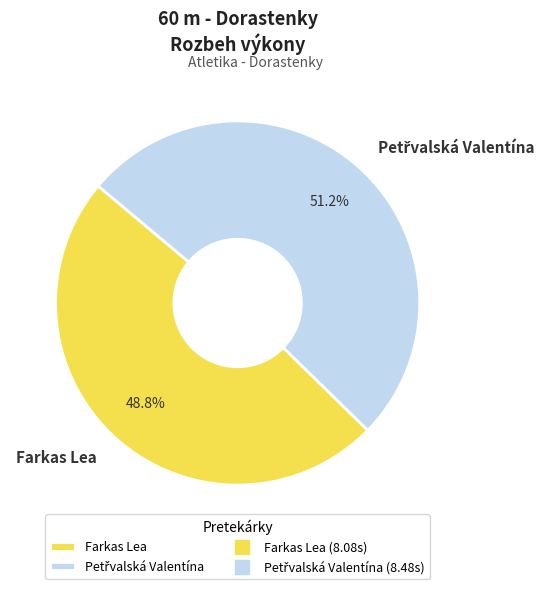

Is there any slice that represents more than half of the pie?

Yes